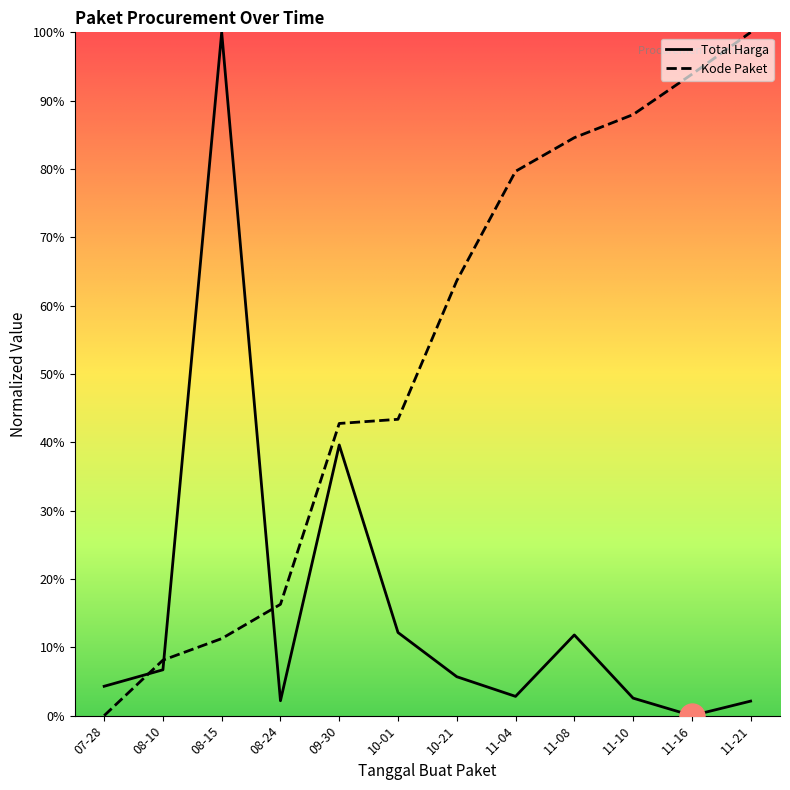

What is the difference between the maximum and minimum values in the Kode Paket series?

100.0